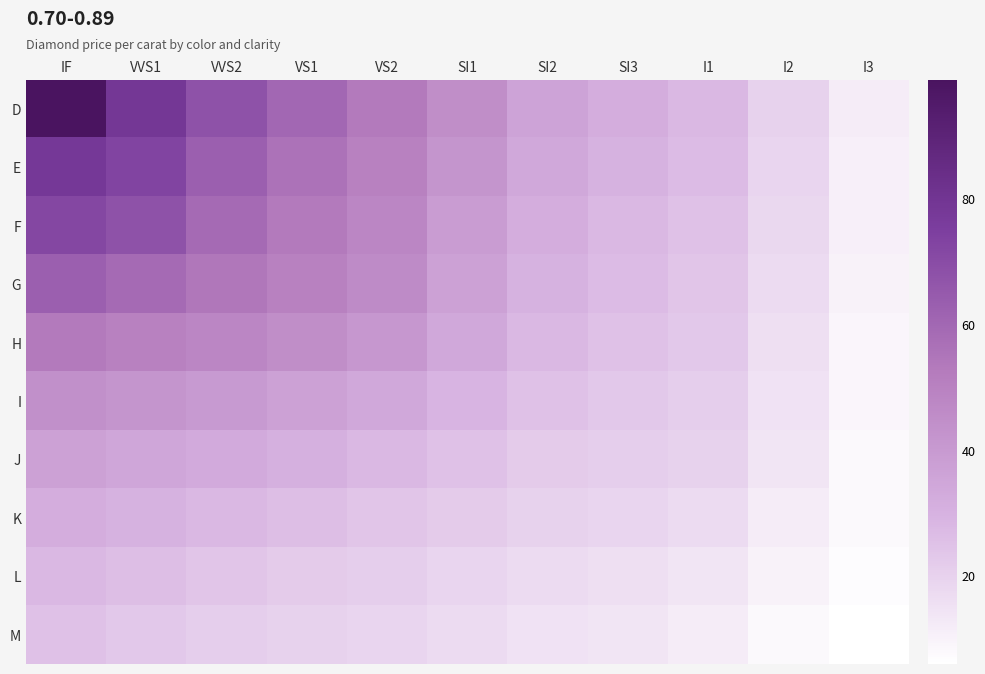

What is the total value across all series at VS2?

364